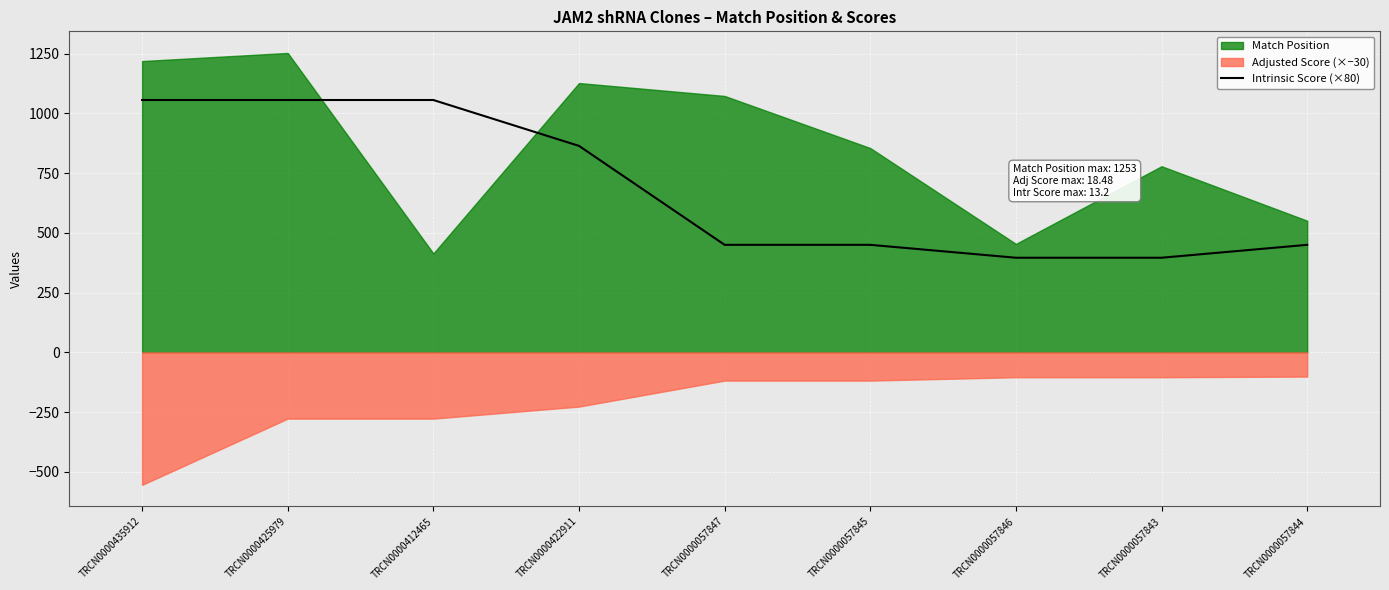

What is the sum of all values?

6174